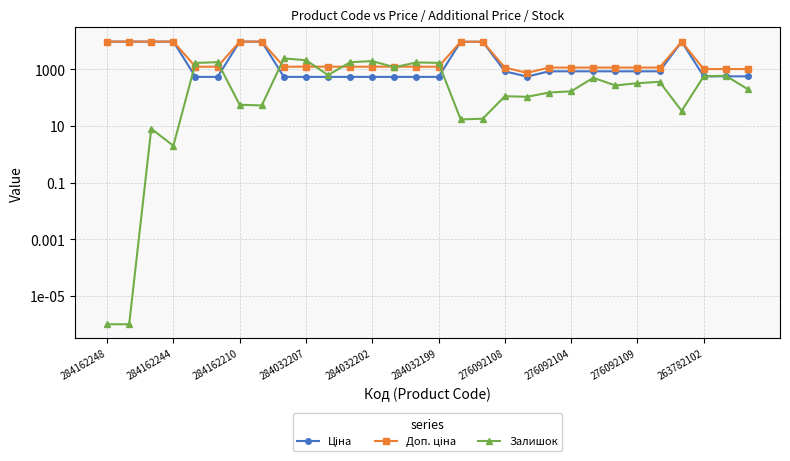

What is the value of the Ціна point at the 10th from the left?

539.0